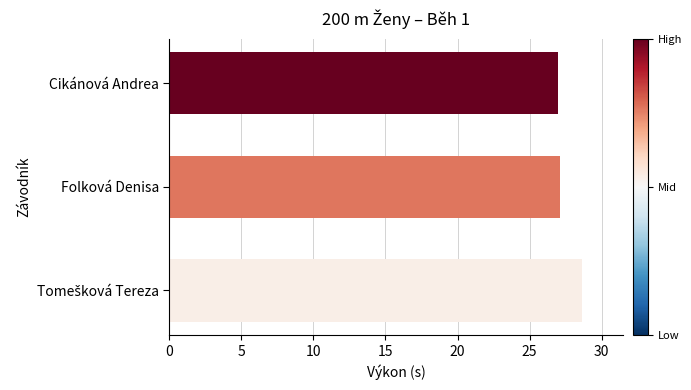

What is the difference between the maximum and minimum values?

1.7